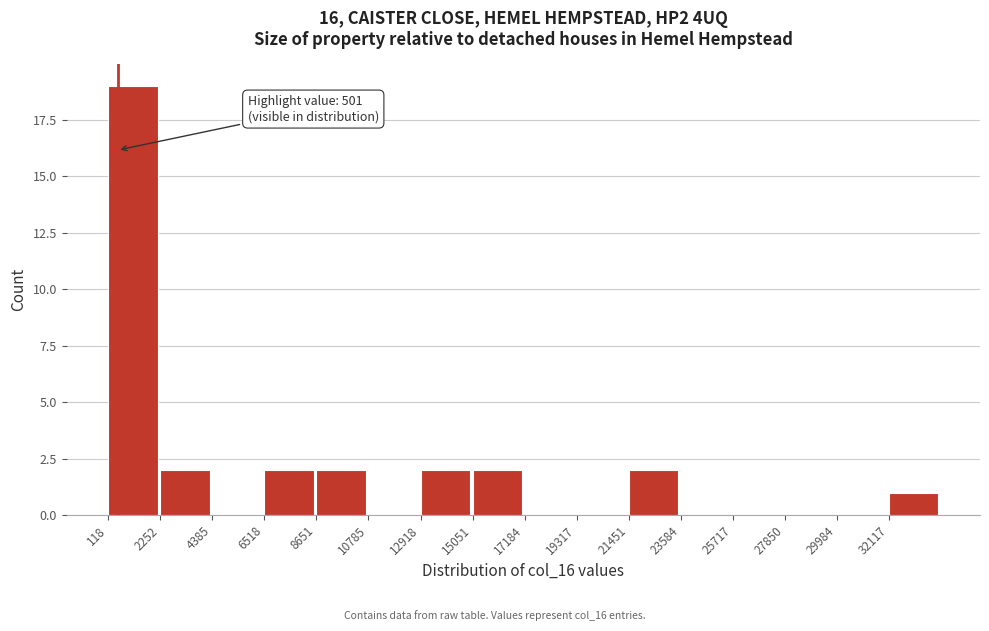

Over which range of the x-axis is the bar tallest?

0 to 2500